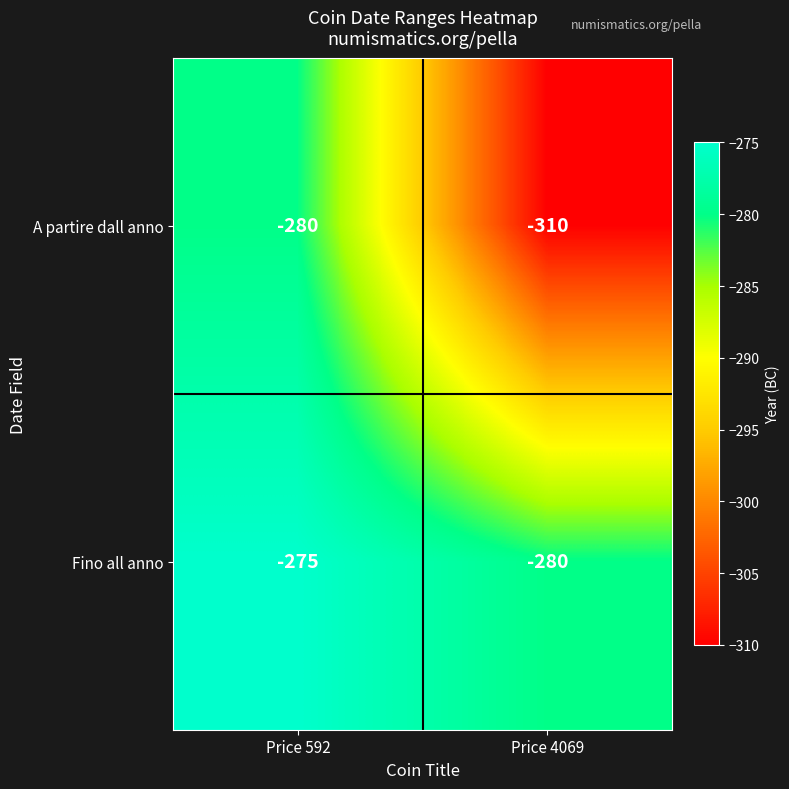

At which category does the chart reach its peak across all series?

Price 592